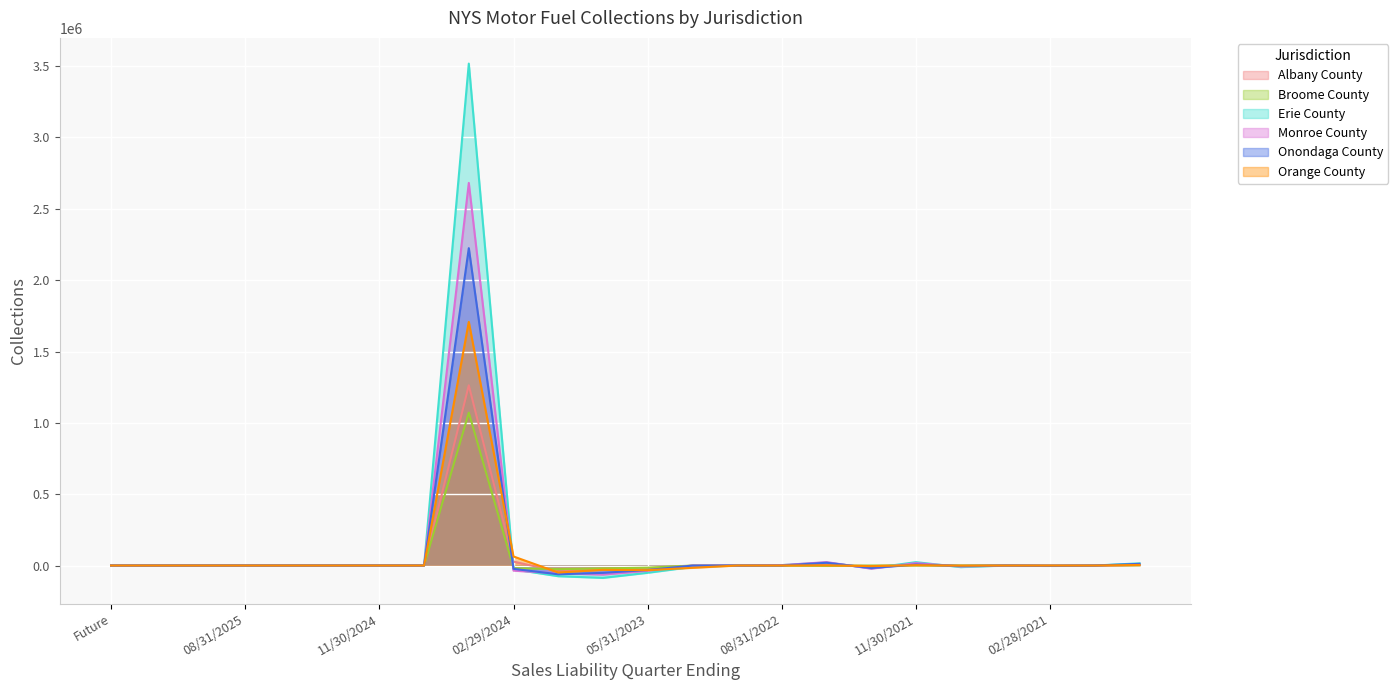

What is the average value of the Erie County series?

137574.4